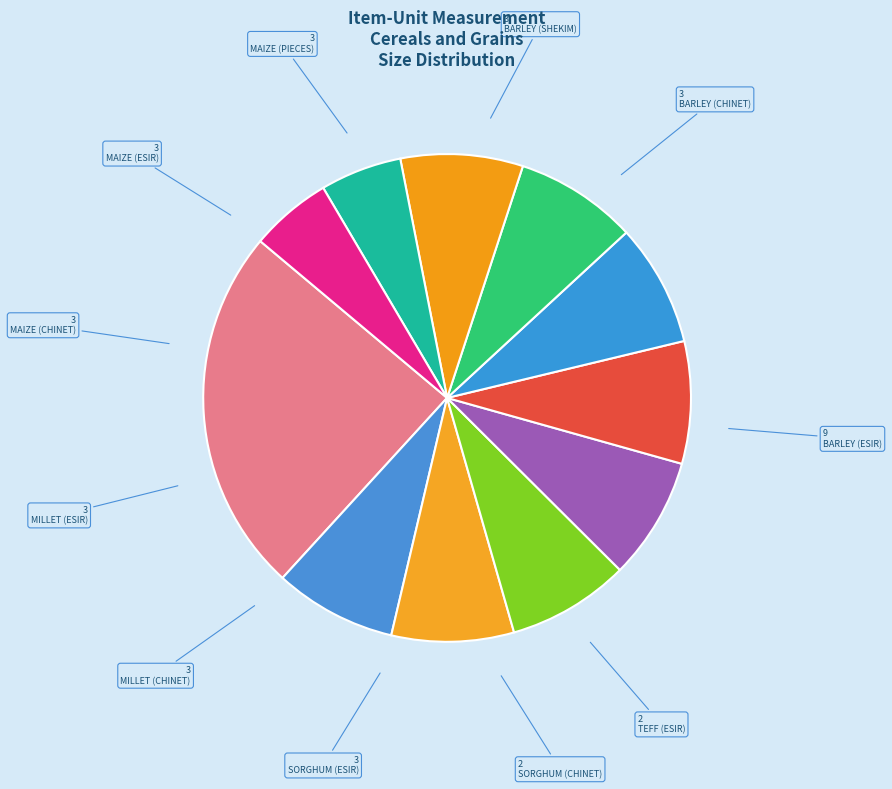

How many slices are in this pie chart?

11